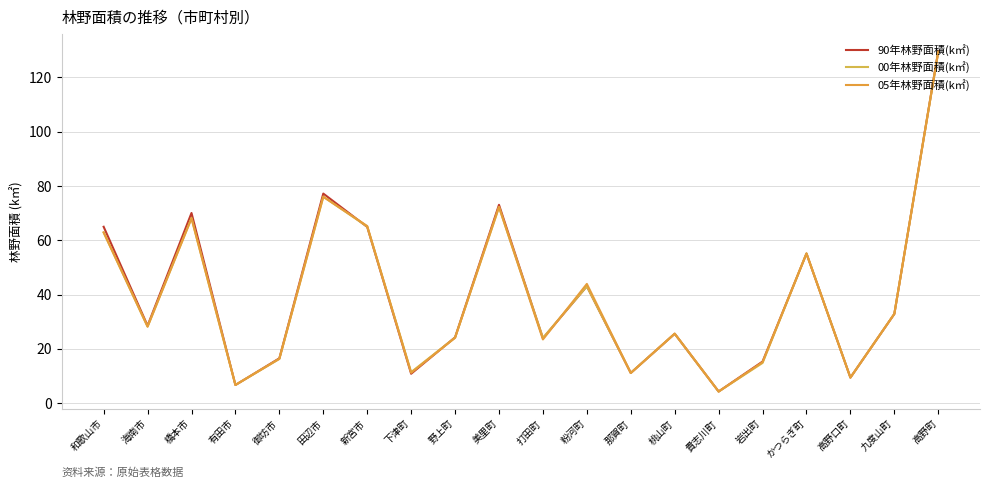

How many series are shown in this chart?

3